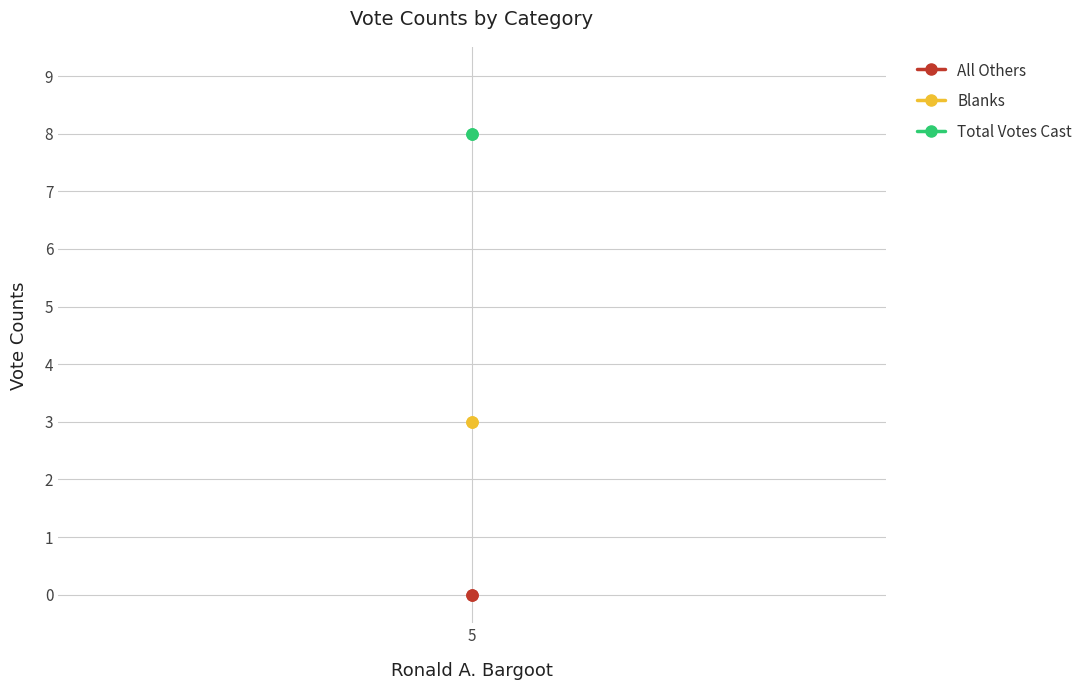

Between 5 and 1, which is larger?

5